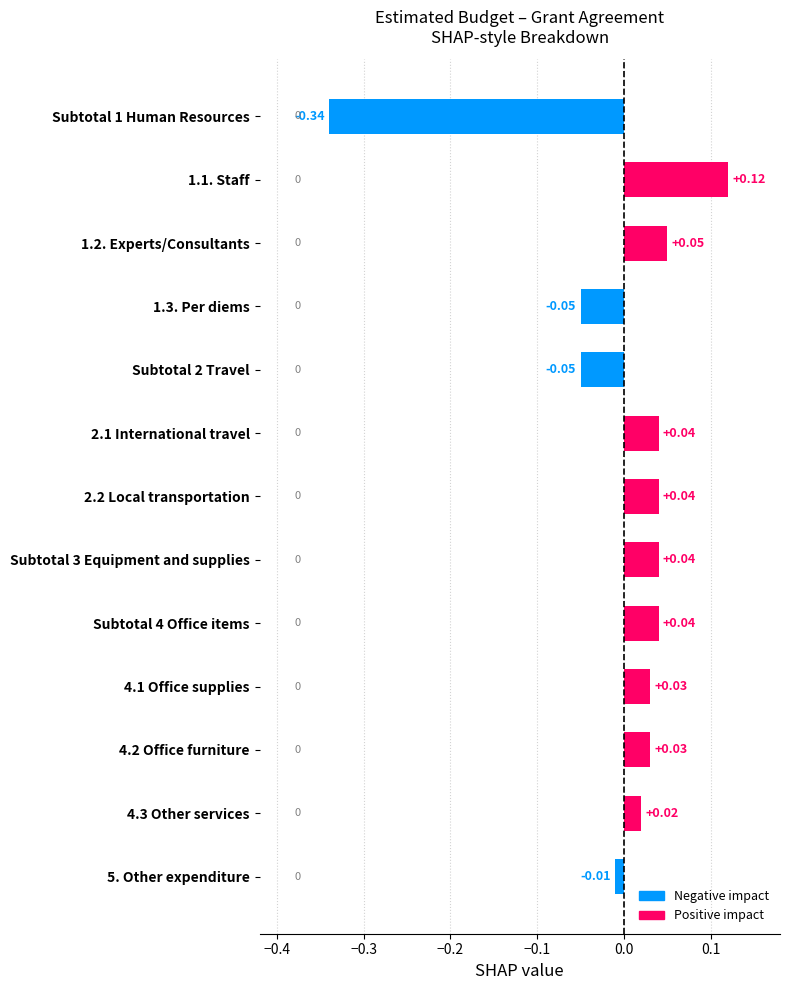

How many values are below zero?

4